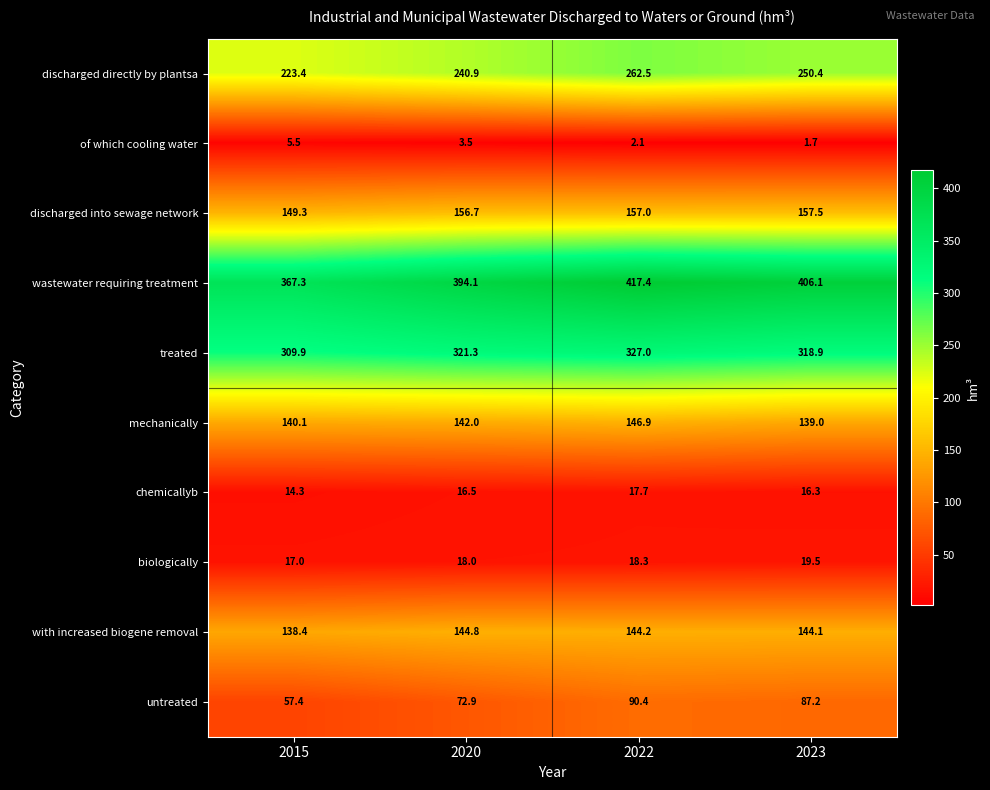

What is the total value across all series at 2015?

1422.6